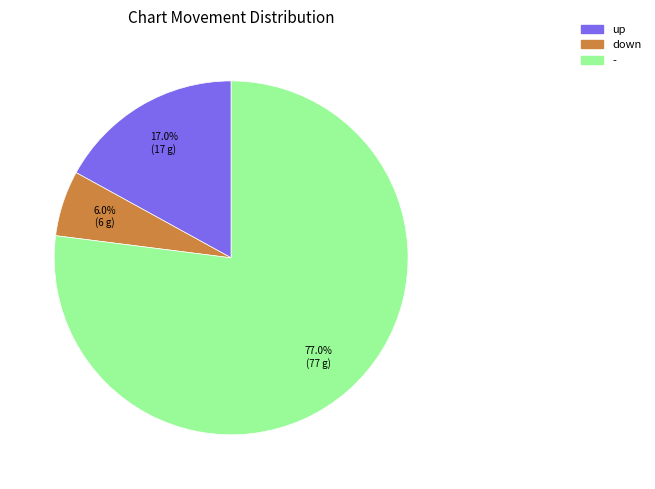

The down slice represents 14% of the pie. True or false?

False